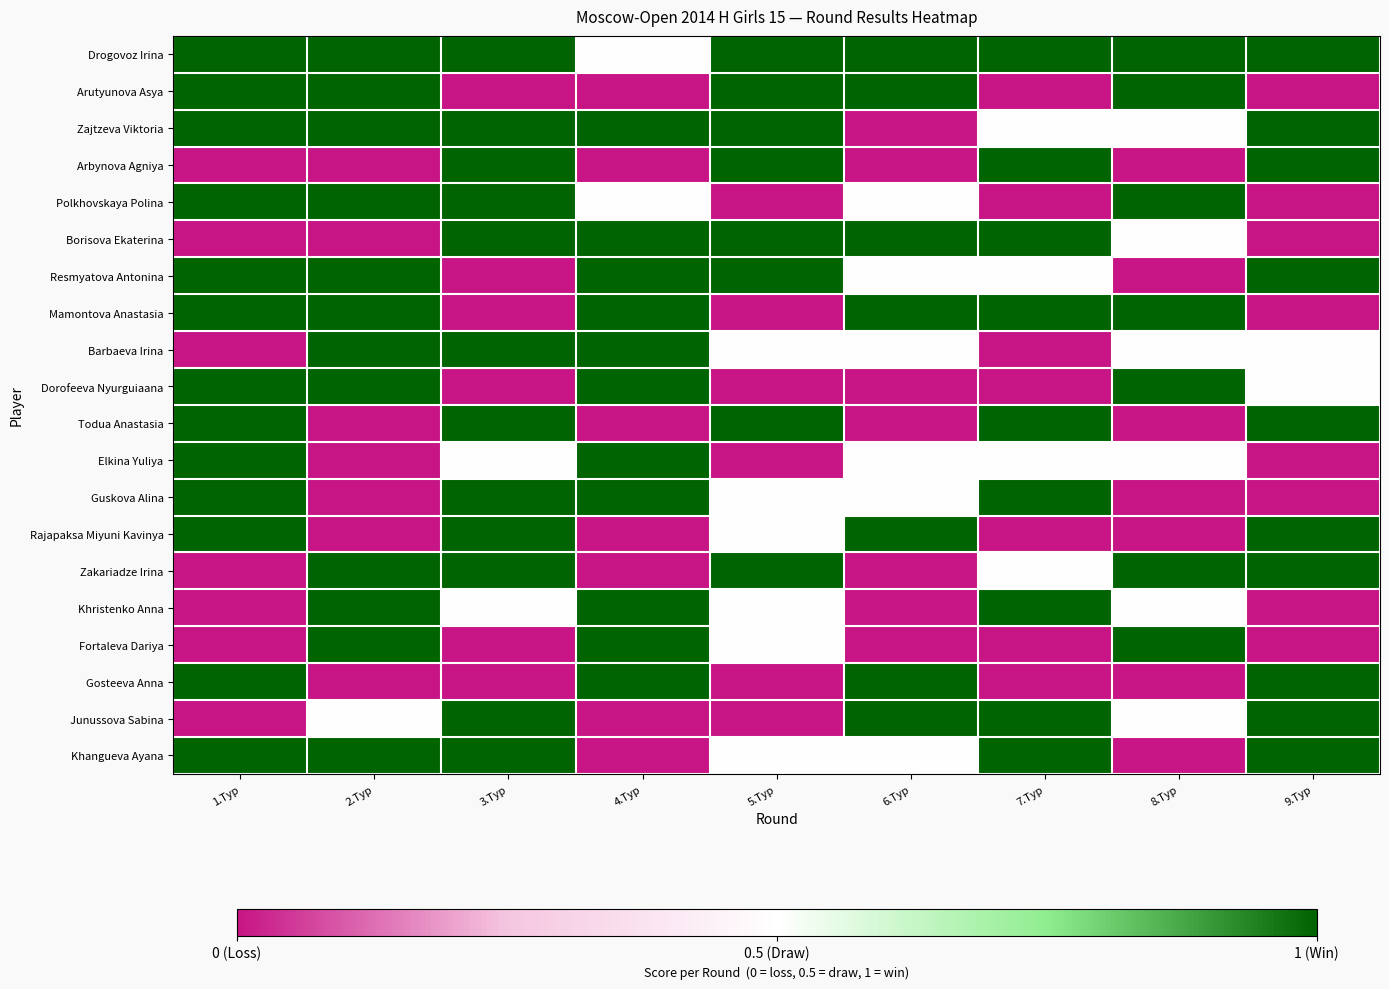

Reading left to right, list all the values displayed in this chart.

Drogovoz Irina: 1.Тур=1.0	2.Тур=1.0	3.Тур=1.0	4.Тур=0.5	5.Тур=1.0	6.Тур=1.0	7.Тур=1.0	8.Тур=1.0	9.Тур=1.0
Arutyunova Asya: 1.Тур=1.0	2.Тур=1.0	3.Тур=0.0	4.Тур=0.0	5.Тур=1.0	6.Тур=1.0	7.Тур=0.0	8.Тур=1.0	9.Тур=0.0
Zajtzeva Viktoria: 1.Тур=1.0	2.Тур=1.0	3.Тур=1.0	4.Тур=1.0	5.Тур=1.0	6.Тур=0.0	7.Тур=0.5	8.Тур=0.5	9.Тур=1.0
Arbynova Agniya: 1.Тур=0.0	2.Тур=0.0	3.Тур=1.0	4.Тур=0.0	5.Тур=1.0	6.Тур=0.0	7.Тур=1.0	8.Тур=0.0	9.Тур=1.0
Polkhovskaya Polina: 1.Тур=1.0	2.Тур=1.0	3.Тур=1.0	4.Тур=0.5	5.Тур=0.0	6.Тур=0.5	7.Тур=0.0	8.Тур=1.0	9.Тур=0.0
Borisova Ekaterina: 1.Тур=0.0	2.Тур=0.0	3.Тур=1.0	4.Тур=1.0	5.Тур=1.0	6.Тур=1.0	7.Тур=1.0	8.Тур=0.5	9.Тур=0.0
Resmyatova Antonina: 1.Тур=1.0	2.Тур=1.0	3.Тур=0.0	4.Тур=1.0	5.Тур=1.0	6.Тур=0.5	7.Тур=0.5	8.Тур=0.0	9.Тур=1.0
Mamontova Anastasia: 1.Тур=1.0	2.Тур=1.0	3.Тур=0.0	4.Тур=1.0	5.Тур=0.0	6.Тур=1.0	7.Тур=1.0	8.Тур=1.0	9.Тур=0.0
Barbaeva Irina: 1.Тур=0.0	2.Тур=1.0	3.Тур=1.0	4.Тур=1.0	5.Тур=0.5	6.Тур=0.5	7.Тур=0.0	8.Тур=0.5	9.Тур=0.5
Dorofeeva Nyurguiaana: 1.Тур=1.0	2.Тур=1.0	3.Тур=0.0	4.Тур=1.0	5.Тур=0.0	6.Тур=0.0	7.Тур=0.0	8.Тур=1.0	9.Тур=0.5
Todua Anastasia: 1.Тур=1.0	2.Тур=0.0	3.Тур=1.0	4.Тур=0.0	5.Тур=1.0	6.Тур=0.0	7.Тур=1.0	8.Тур=0.0	9.Тур=1.0
Elkina Yuliya: 1.Тур=1.0	2.Тур=0.0	3.Тур=0.5	4.Тур=1.0	5.Тур=0.0	6.Тур=0.5	7.Тур=0.5	8.Тур=0.5	9.Тур=0.0
Guskova Alina: 1.Тур=1.0	2.Тур=0.0	3.Тур=1.0	4.Тур=1.0	5.Тур=0.5	6.Тур=0.5	7.Тур=1.0	8.Тур=0.0	9.Тур=0.0
Rajapaksa Miyuni Kavinya: 1.Тур=1.0	2.Тур=0.0	3.Тур=1.0	4.Тур=0.0	5.Тур=0.5	6.Тур=1.0	7.Тур=0.0	8.Тур=0.0	9.Тур=1.0
Zakariadze Irina: 1.Тур=0.0	2.Тур=1.0	3.Тур=1.0	4.Тур=0.0	5.Тур=1.0	6.Тур=0.0	7.Тур=0.5	8.Тур=1.0	9.Тур=1.0
Khristenko Anna: 1.Тур=0.0	2.Тур=1.0	3.Тур=0.5	4.Тур=1.0	5.Тур=0.5	6.Тур=0.0	7.Тур=1.0	8.Тур=0.5	9.Тур=0.0
Fortaleva Dariya: 1.Тур=0.0	2.Тур=1.0	3.Тур=0.0	4.Тур=1.0	5.Тур=0.5	6.Тур=0.0	7.Тур=0.0	8.Тур=1.0	9.Тур=0.0
Gosteeva Anna: 1.Тур=1.0	2.Тур=0.0	3.Тур=0.0	4.Тур=1.0	5.Тур=0.0	6.Тур=1.0	7.Тур=0.0	8.Тур=0.0	9.Тур=1.0
Junussova Sabina: 1.Тур=0.0	2.Тур=0.5	3.Тур=1.0	4.Тур=0.0	5.Тур=0.0	6.Тур=1.0	7.Тур=1.0	8.Тур=0.5	9.Тур=1.0
Khangueva Ayana: 1.Тур=1.0	2.Тур=1.0	3.Тур=1.0	4.Тур=0.0	5.Тур=0.5	6.Тур=0.5	7.Тур=1.0	8.Тур=0.0	9.Тур=1.0